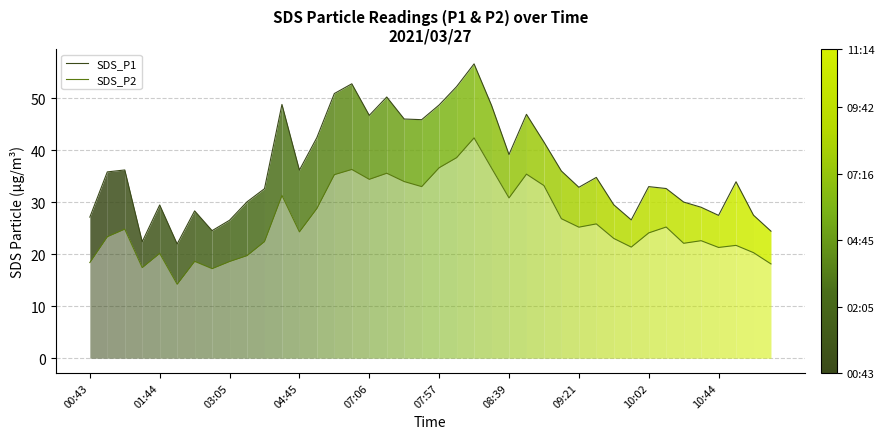

Which series has the largest total across all categories?

SDS_P1